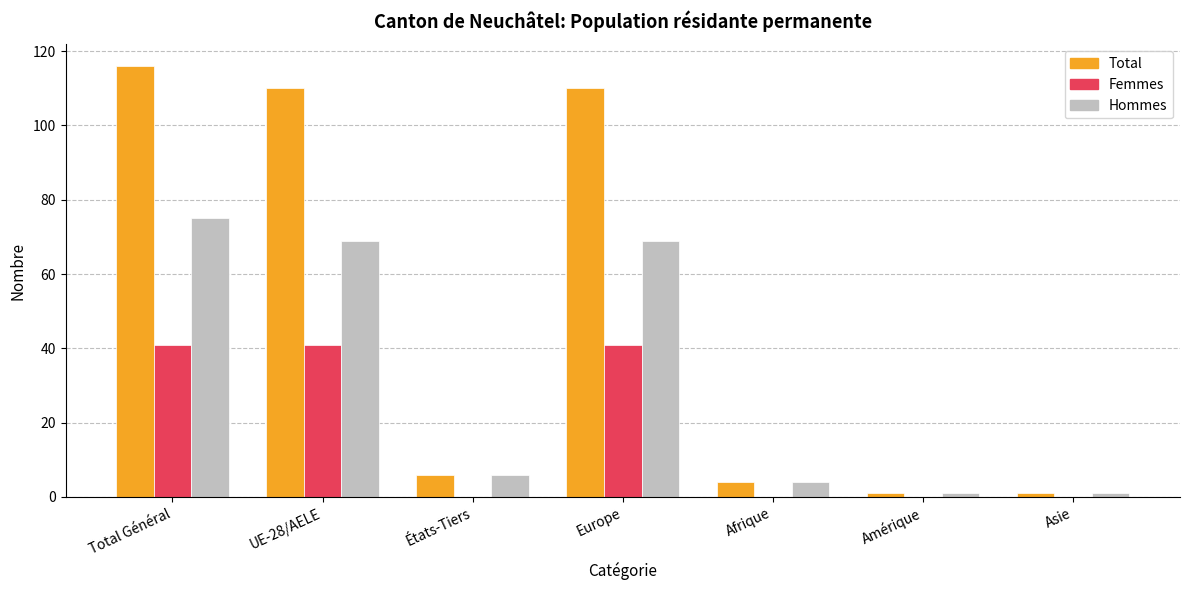

The Femmes series shows 0 at États-Tiers. True or false?

True